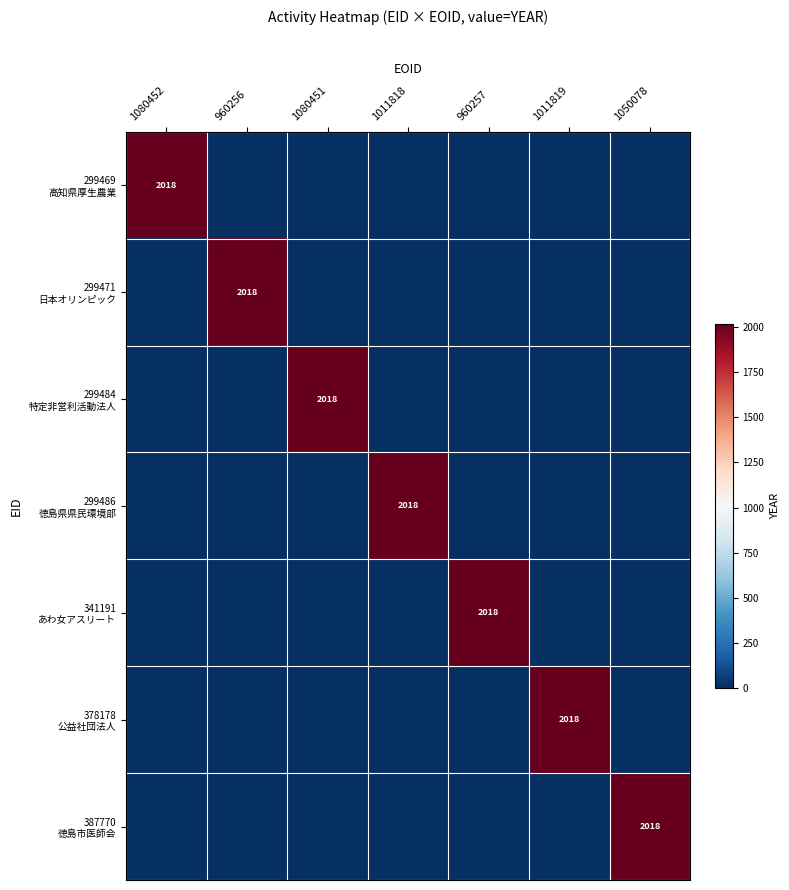

What is the sum of the 299484 特定非営利活動法人 values at 1080451 and 1080452?

2018